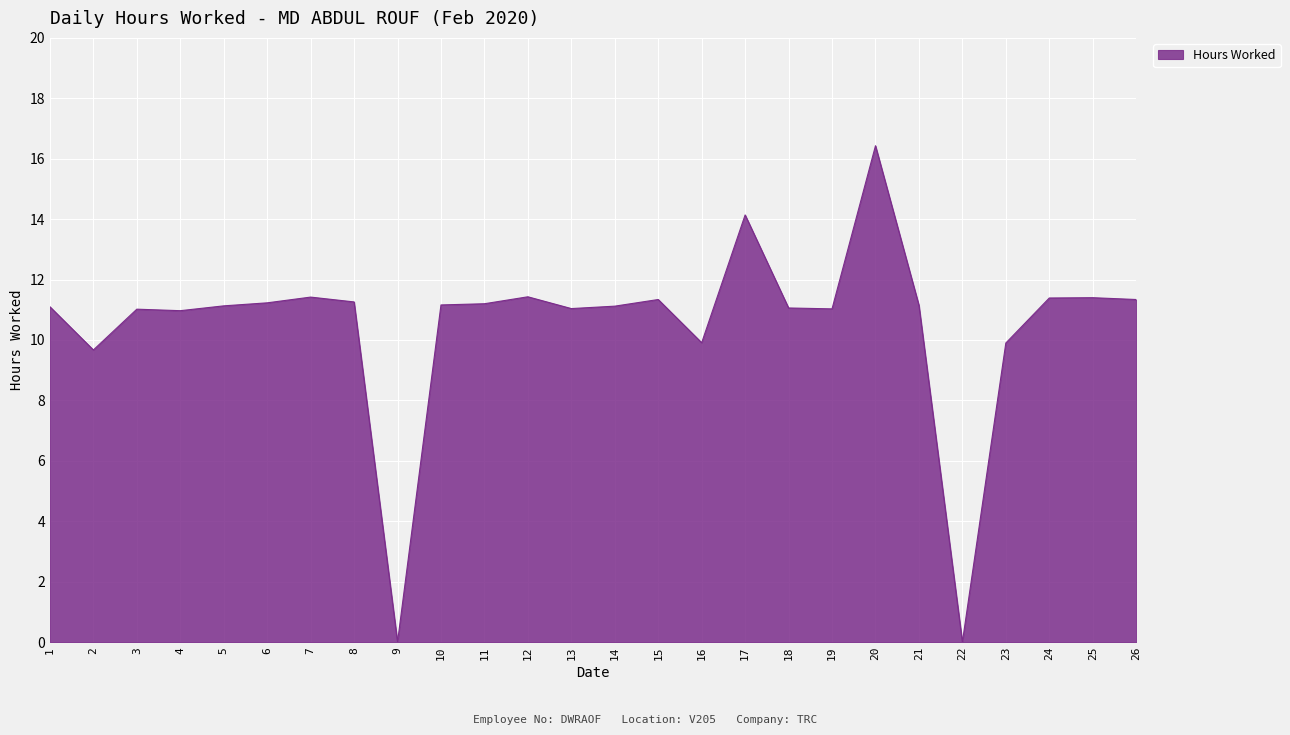

The chart shows a value of 15.6 at 18. True or false?

False